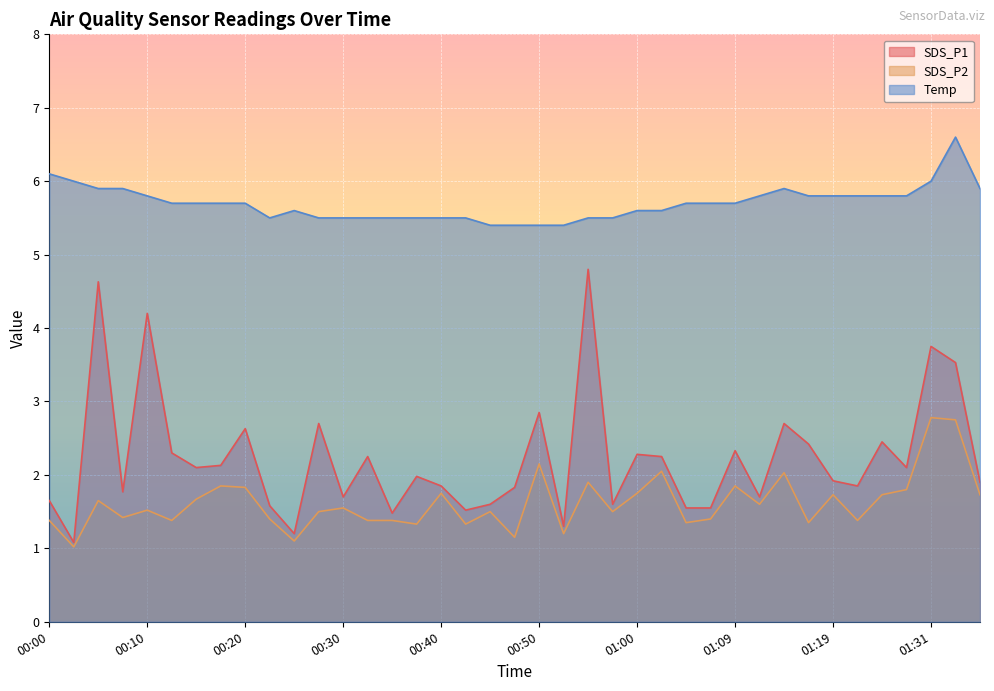

Is the value of Temp at 00:10 greater than the value of SDS_P2 at 00:03?

Yes